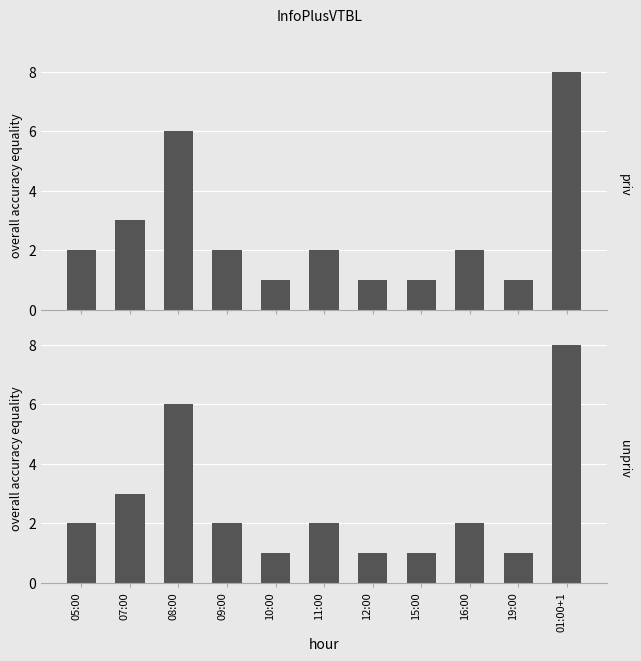

What is the difference between the values at 16:00 and 01:00+1?

6